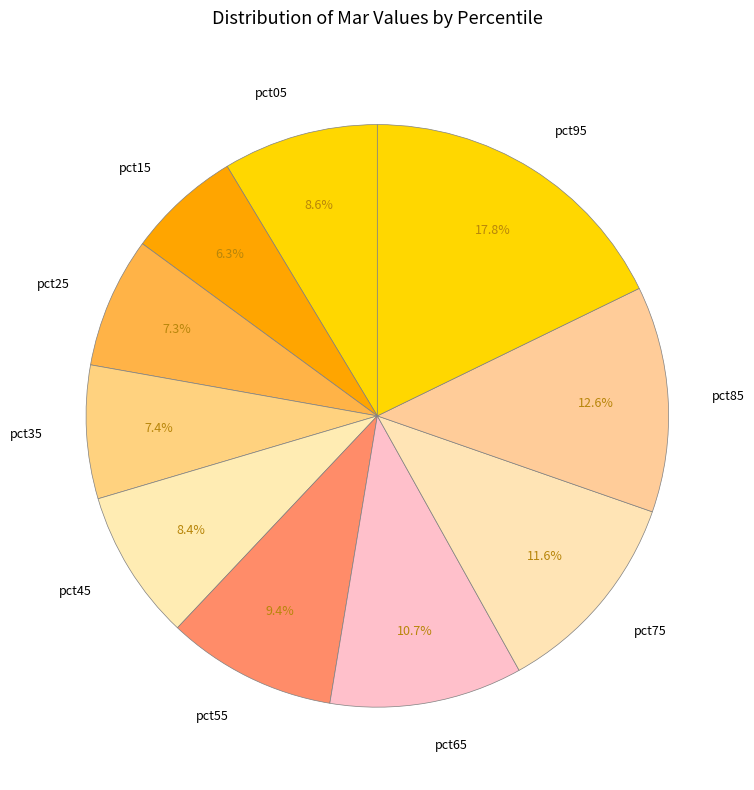

The pct85 slice represents 13% of the pie. True or false?

True